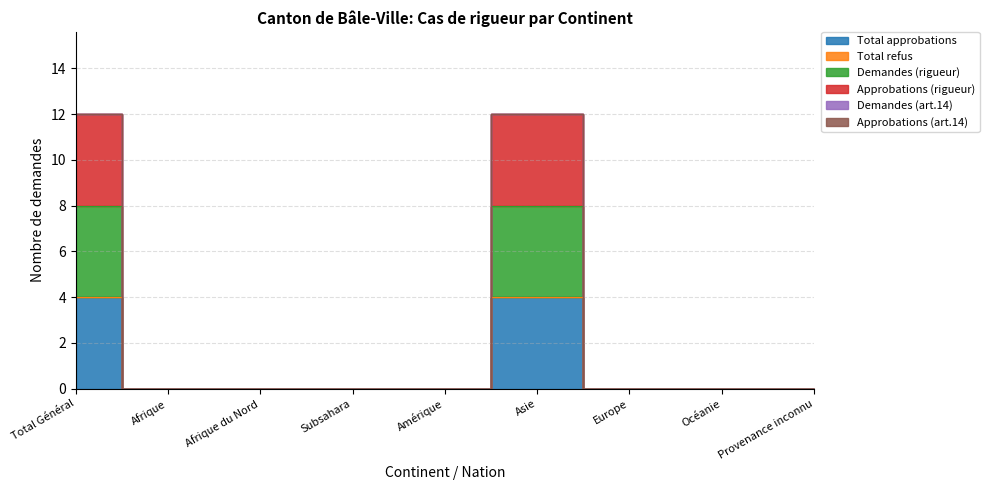

Which label corresponds to the largest value in the chart?

Total Général